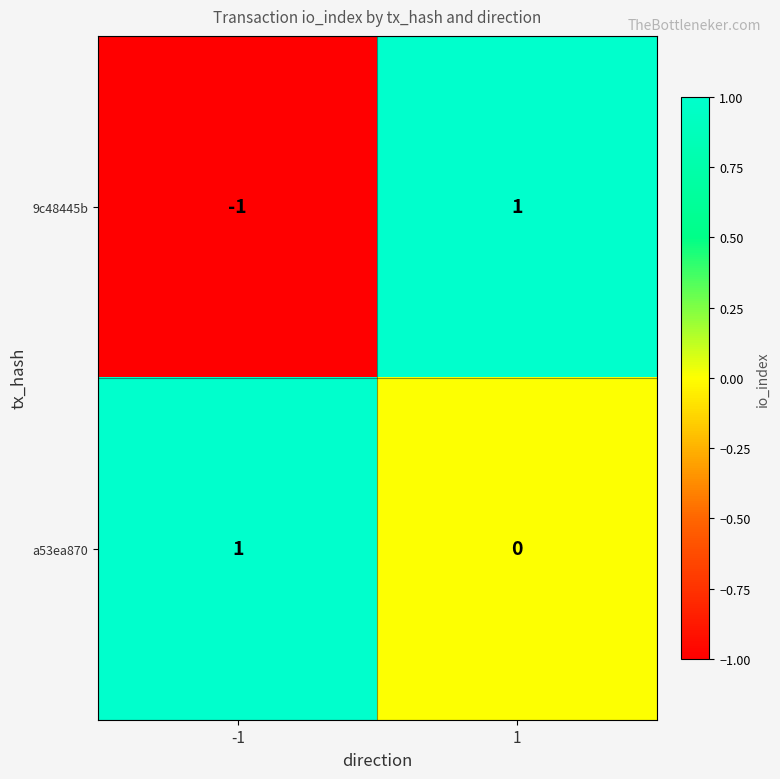

Which series changed the most between -1 and 1?

9c48445b